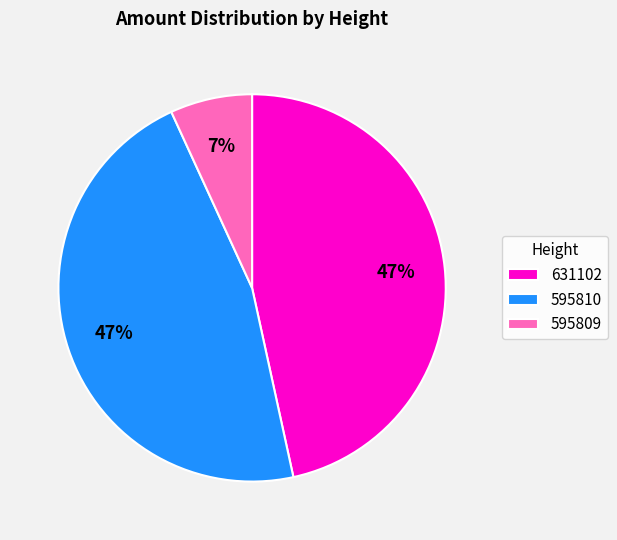

How many slices are in this pie chart?

3